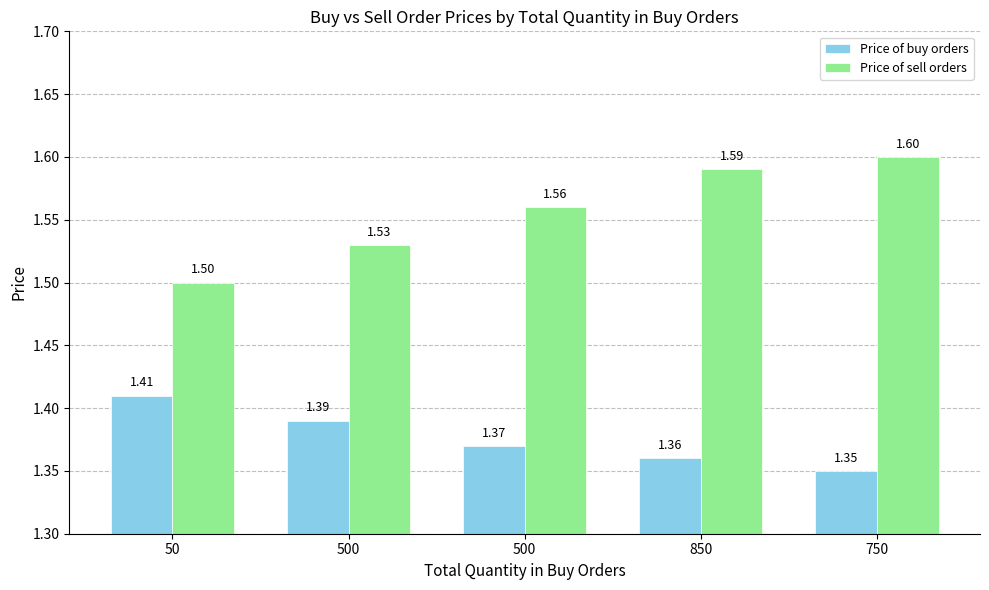

What is the average value of the Price of buy orders series?

1.4